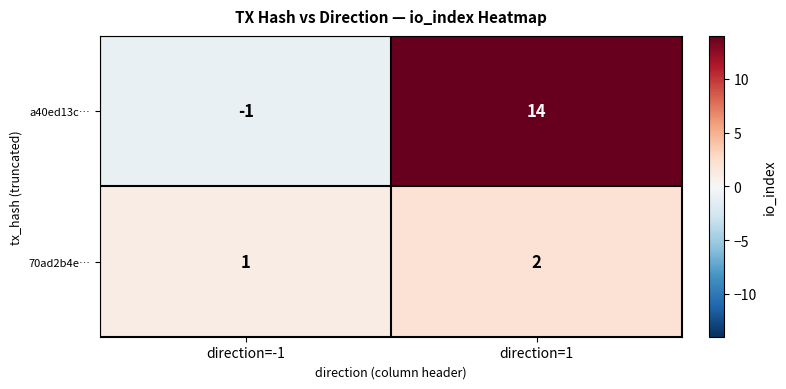

How many series are shown in this chart?

2